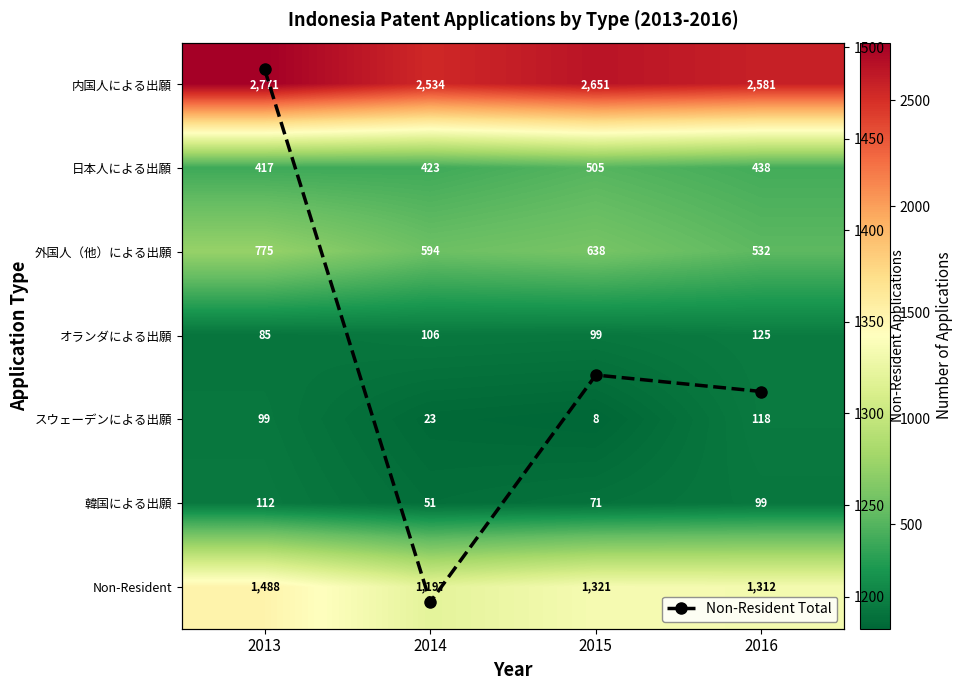

Count the number of data series in this chart.

8